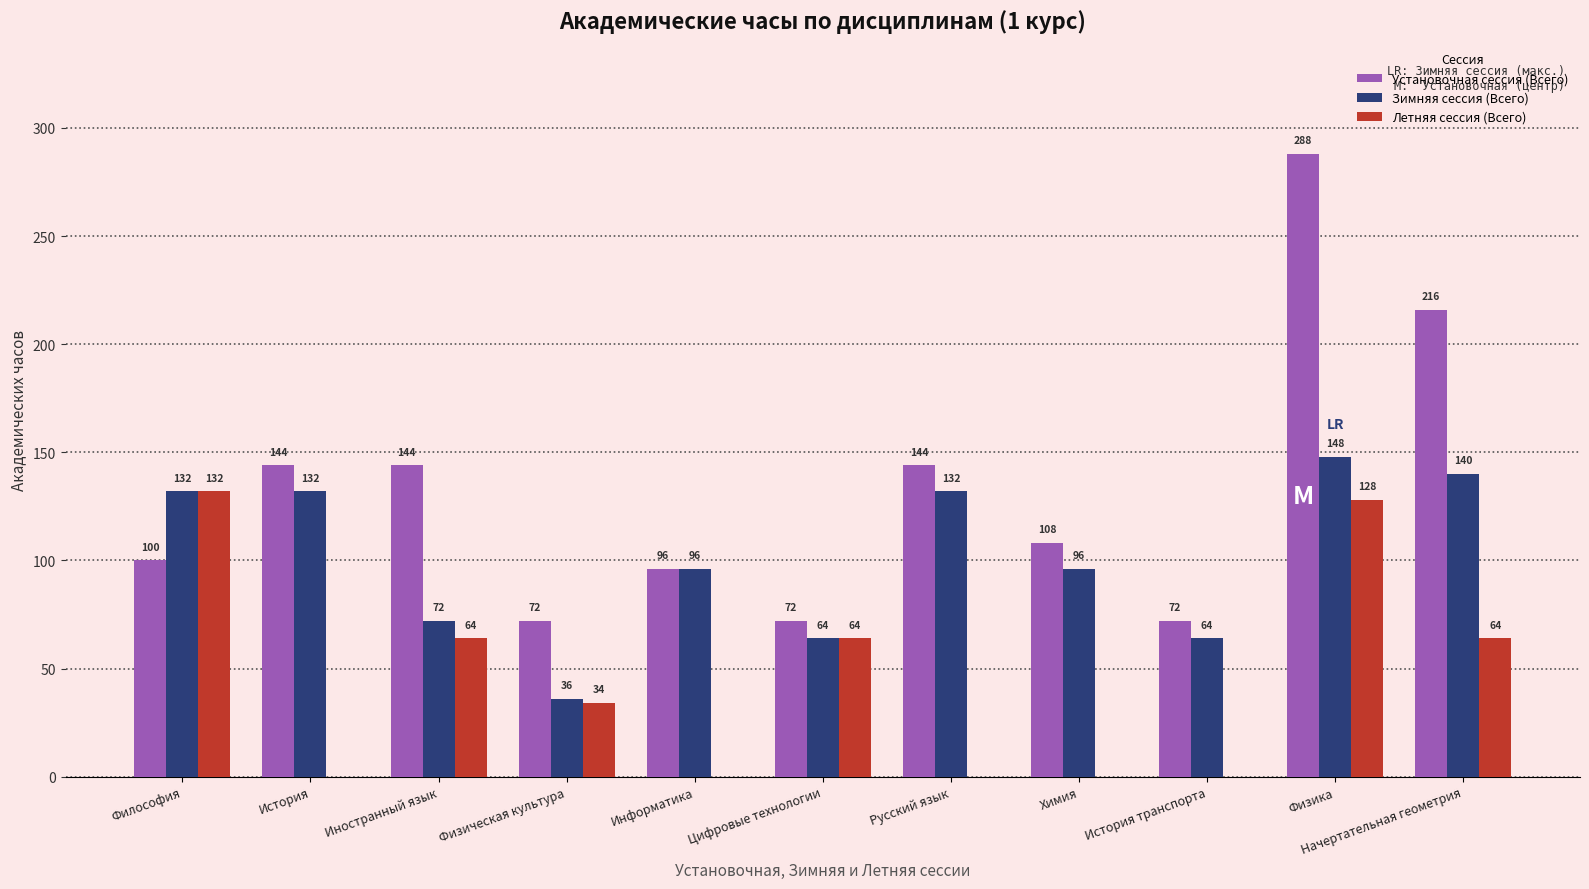

What is the sum of the Установочная сессия (Всего) values at Начертательная геометрия and Русский язык?

360